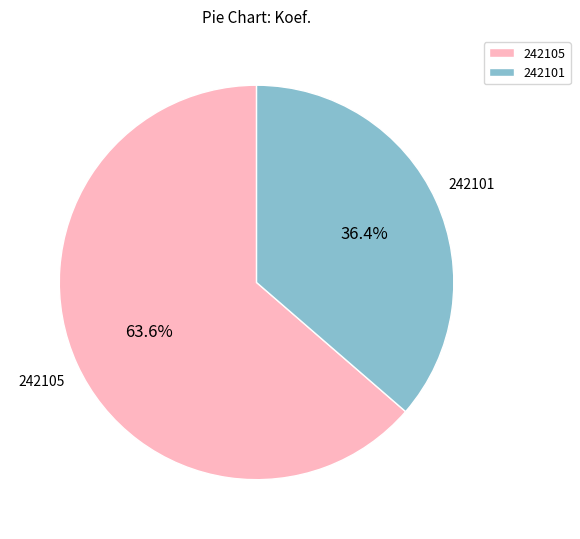

Is it true that 242105 is 64% of the pie?

True